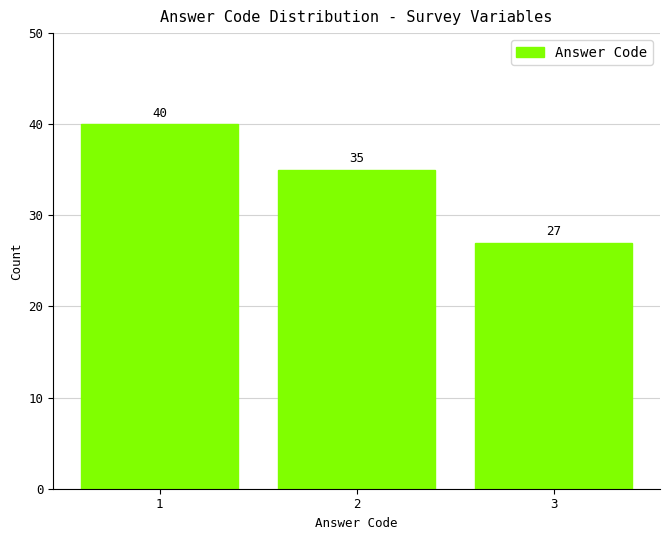

Reading left to right, extract all data points from this chart.

40	35	27